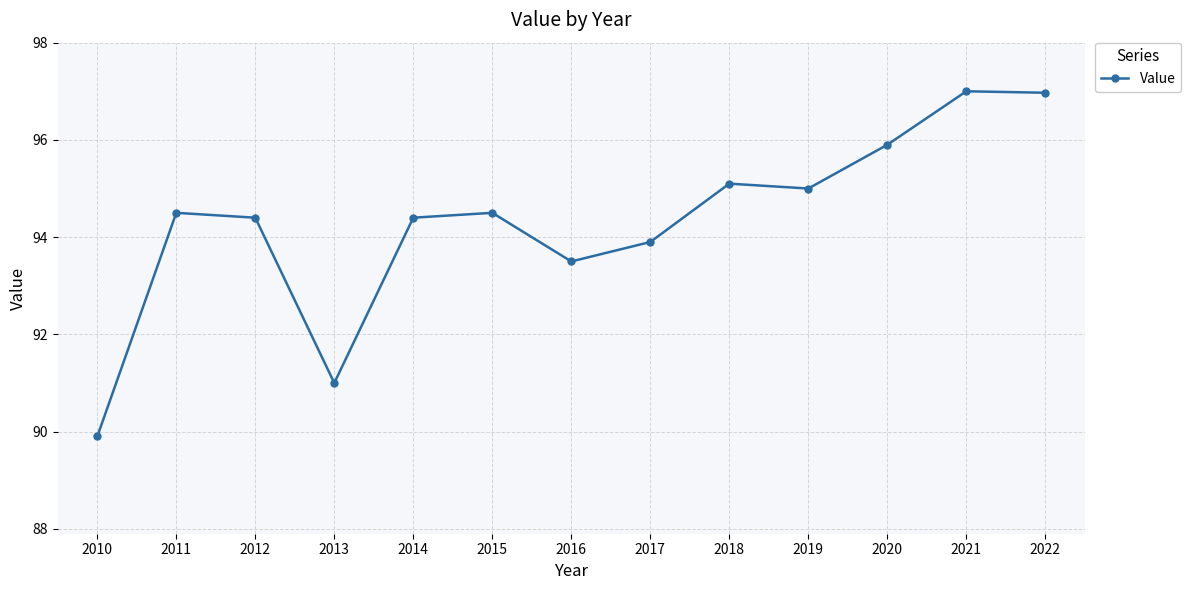

Which label corresponds to the smallest value in the chart?

2010